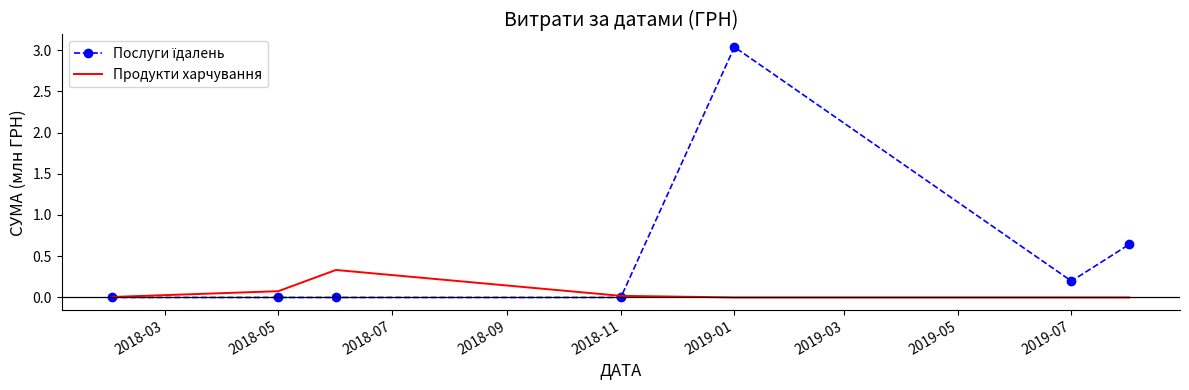

How many series are shown in this chart?

2